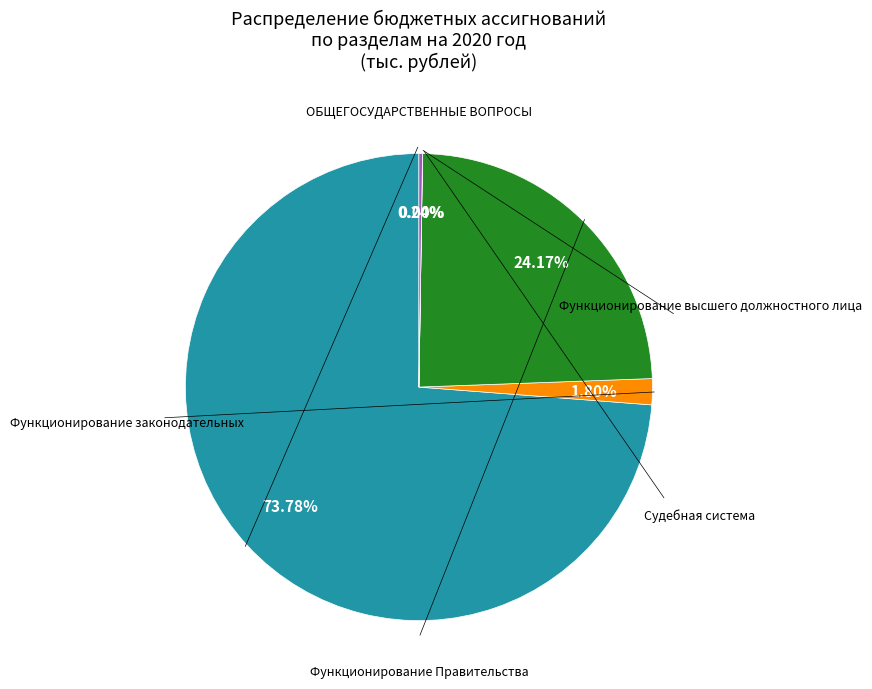

Does any single category account for the majority?

Yes